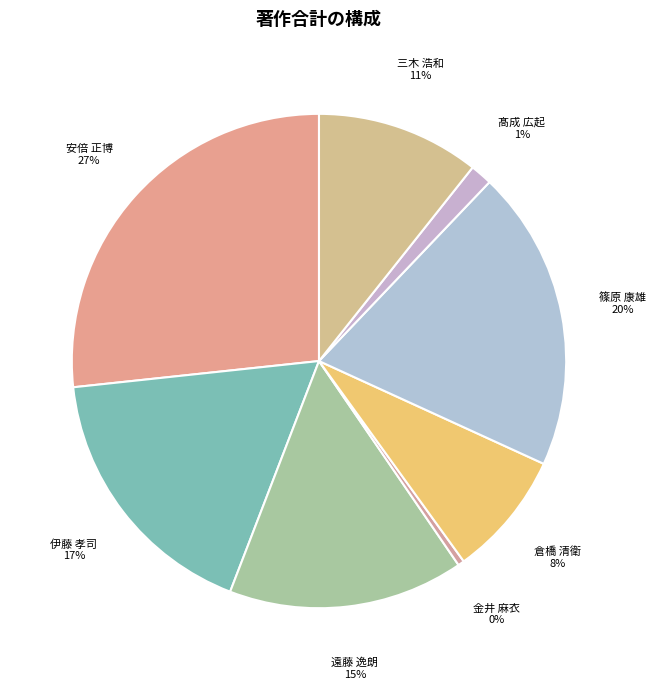

Which category has the smallest portion of the pie?

金井 麻衣